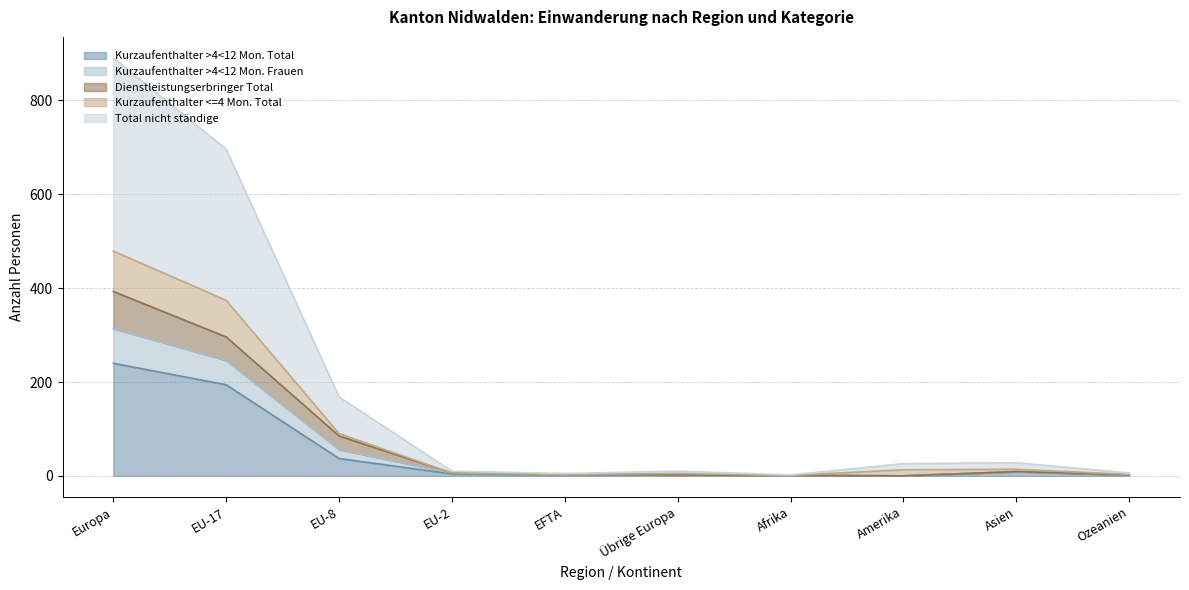

True or false: Kurzaufenthalter >4<12 Mon. Frauen has more than 0 points higher than both neighbors.

True